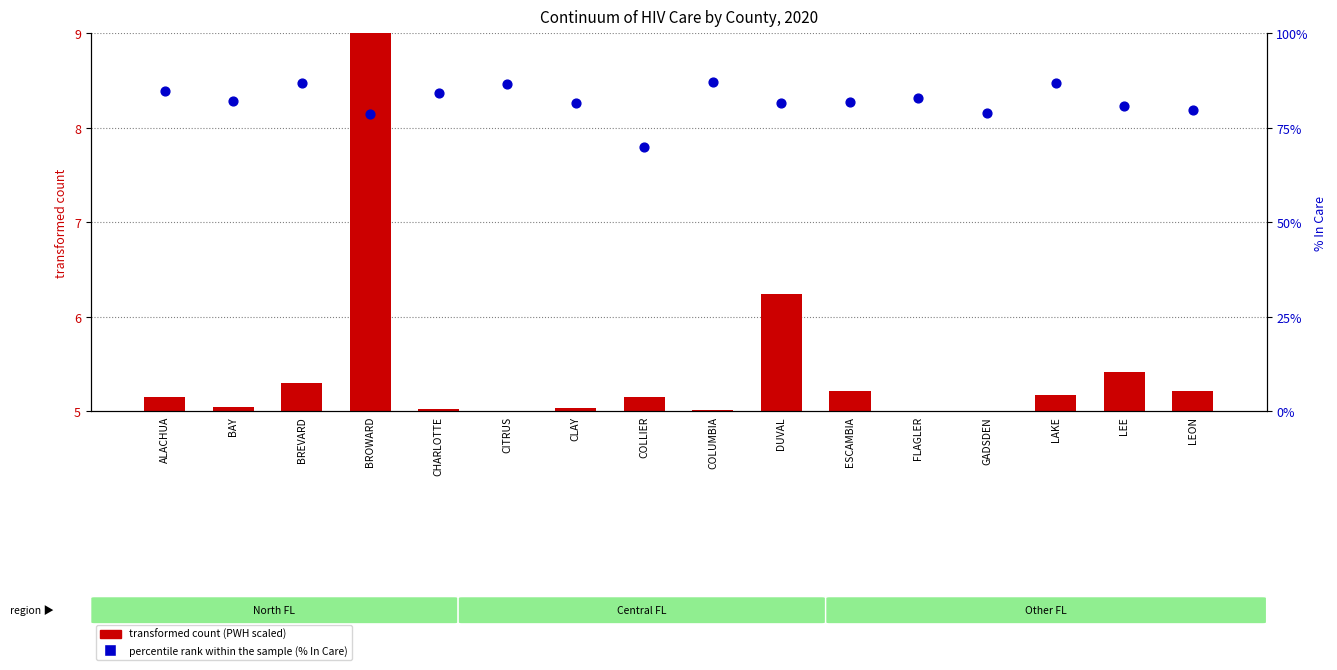

At how many categories does at least one series exceed 57?

16